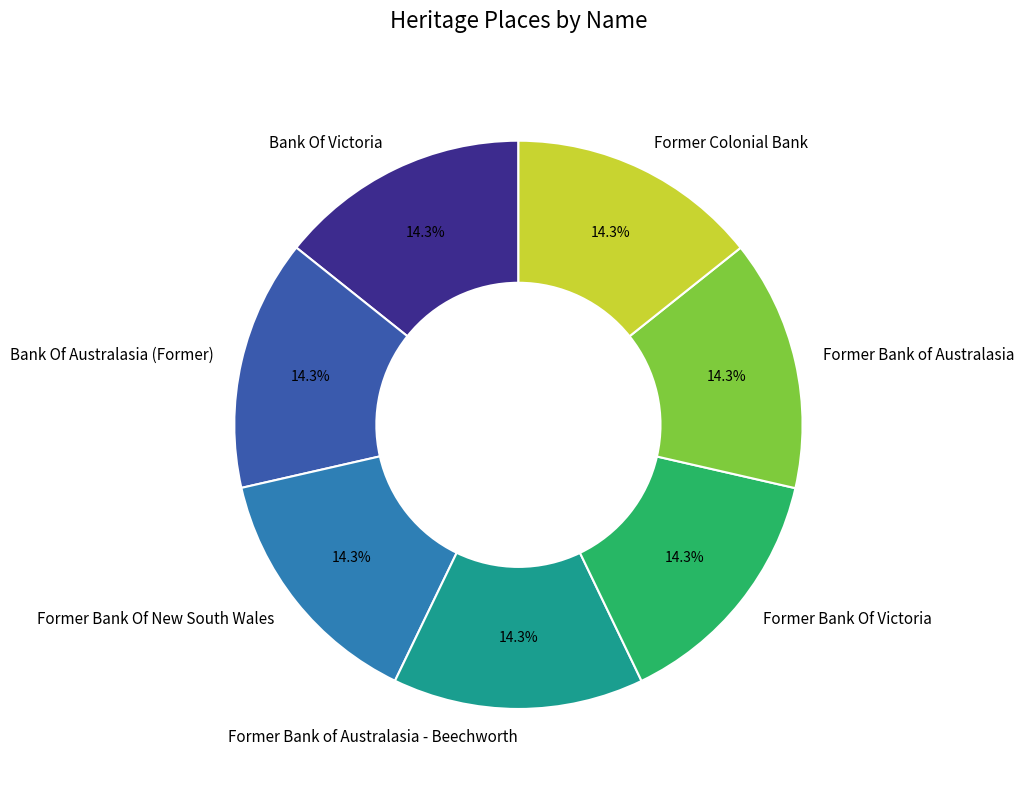

How much of the chart is everything except Former Bank Of Victoria?

85.7%